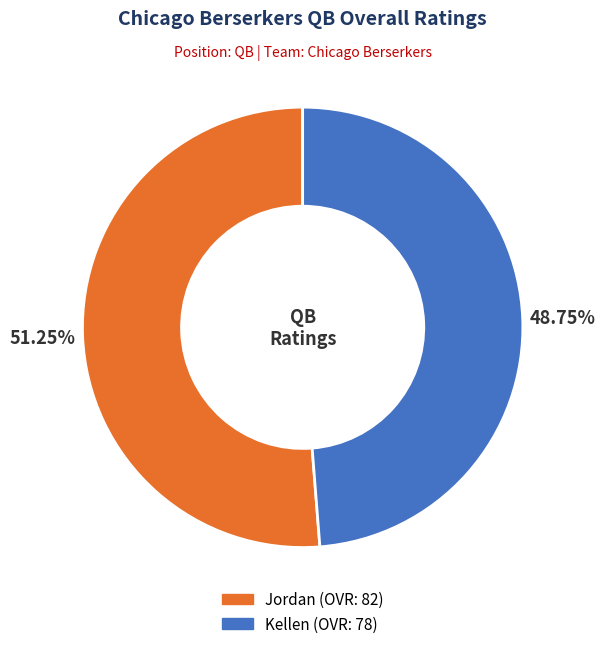

What percentage is the Jordan slice, to the nearest percent?

51%